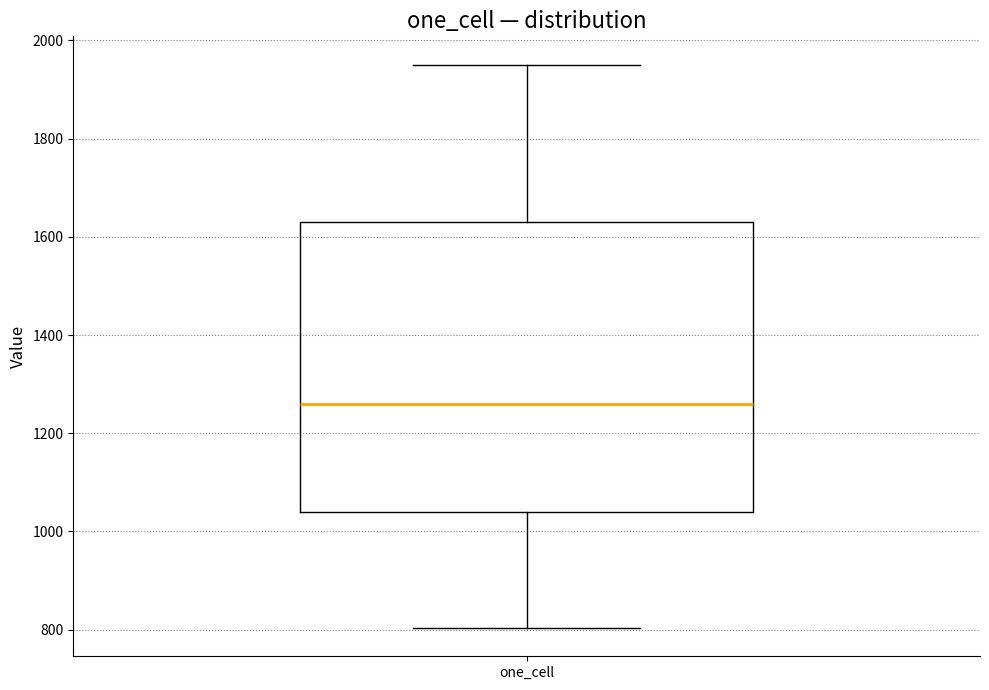

Transcribe this box plot: give where the median line is, the range the box spans, and where the two whiskers end, as read against the y-axis. The values are not printed on the chart, so give them approximately, as read against the axis.

median 1260, box 1040 to 1640, whiskers 800 to 1960